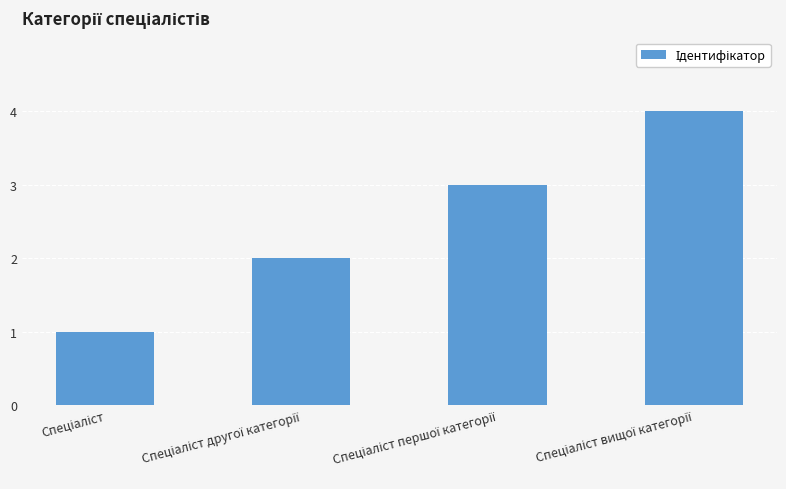

What is the greatest value displayed?

4